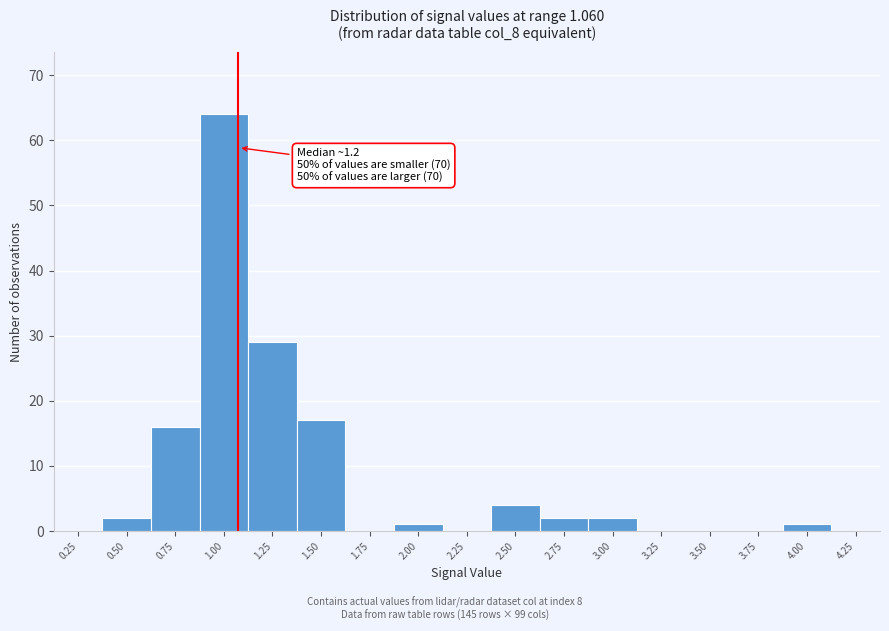

Reading right to left, extract all data points from this chart.

4.25=0	4.00=1	3.75=0	3.50=0	3.25=0	3.00=2	2.75=2	2.50=4	2.25=0	2.00=1	1.75=0	1.50=17	1.25=29	1.00=64	0.75=16	0.50=2	0.25=0